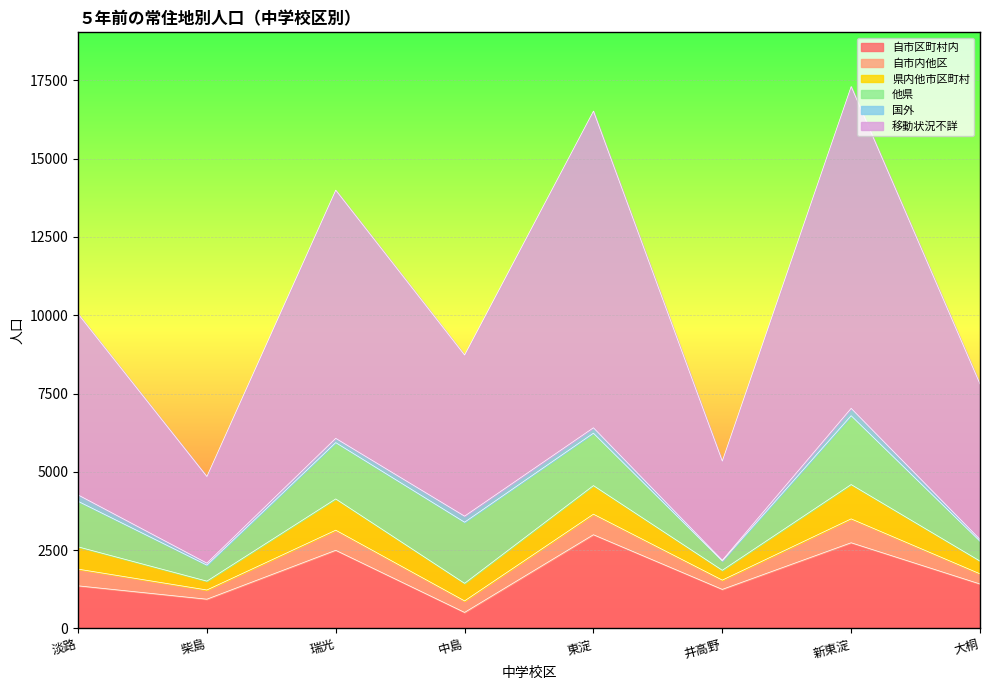

True or false: 自市区町村内 and 自市内他区 intersect in this chart.

False